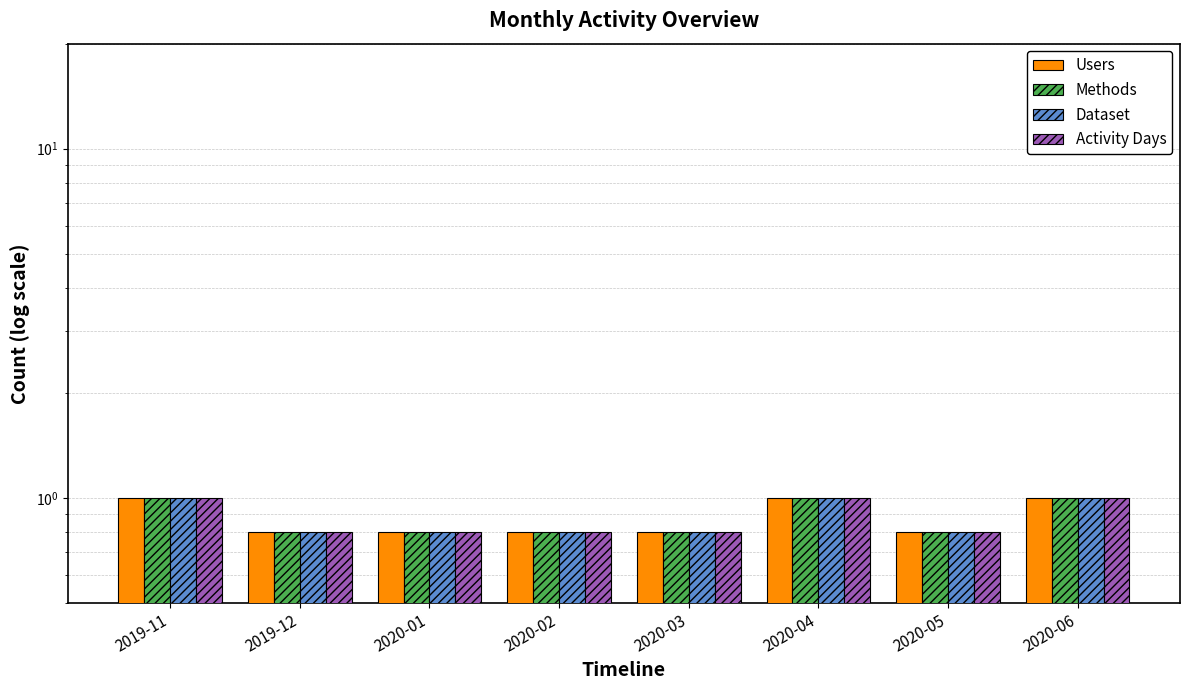

What is the value of the Methods bar at the 7th from the left?

0.8